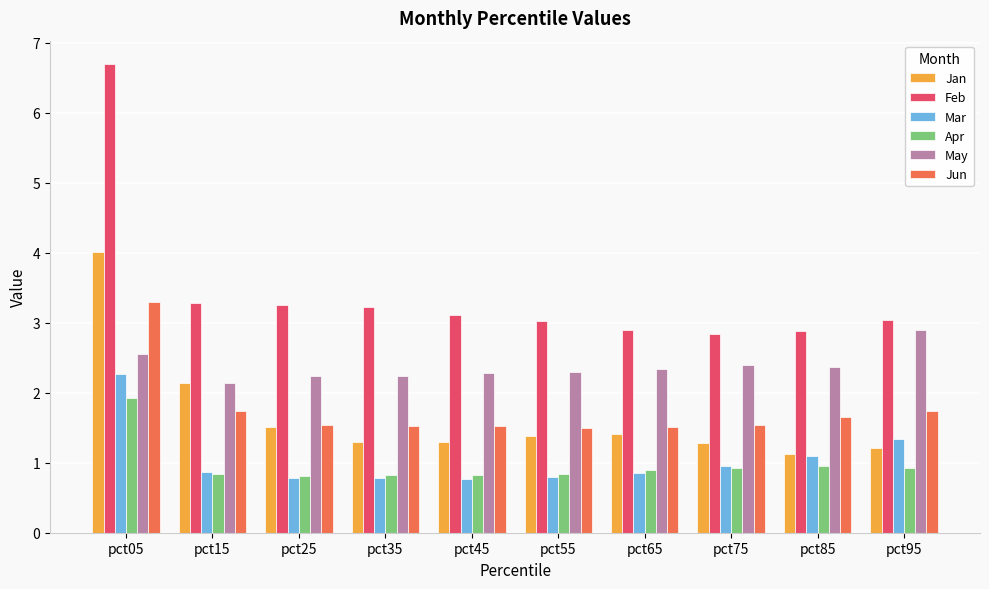

Does the chart contain any negative values?

No